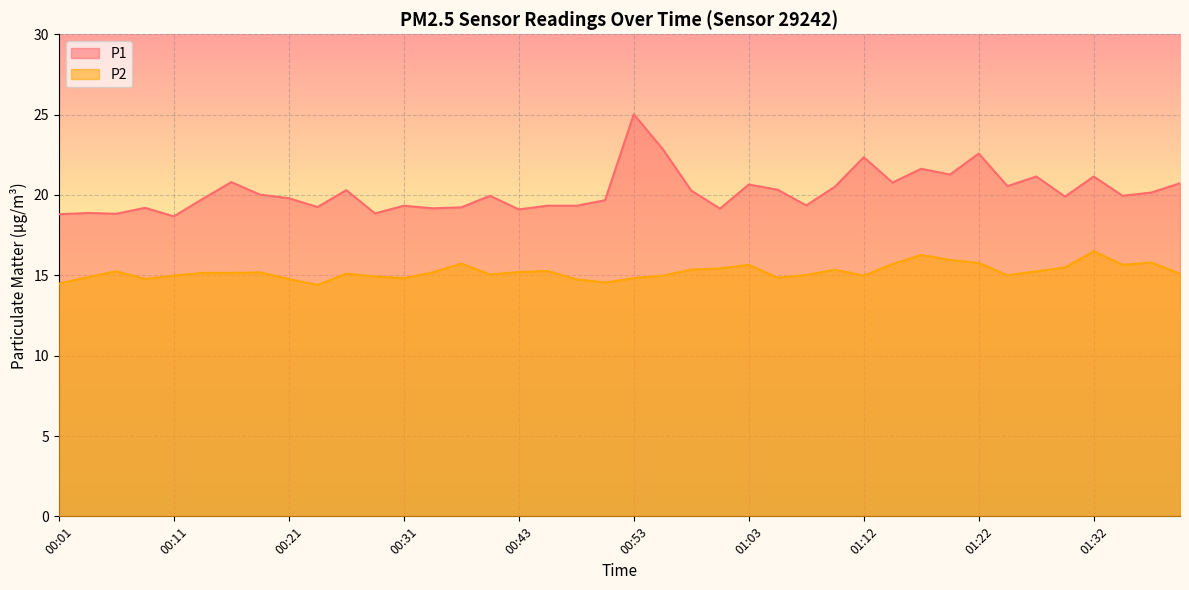

What is the approximate value of P1 line at 00:31?

19.2